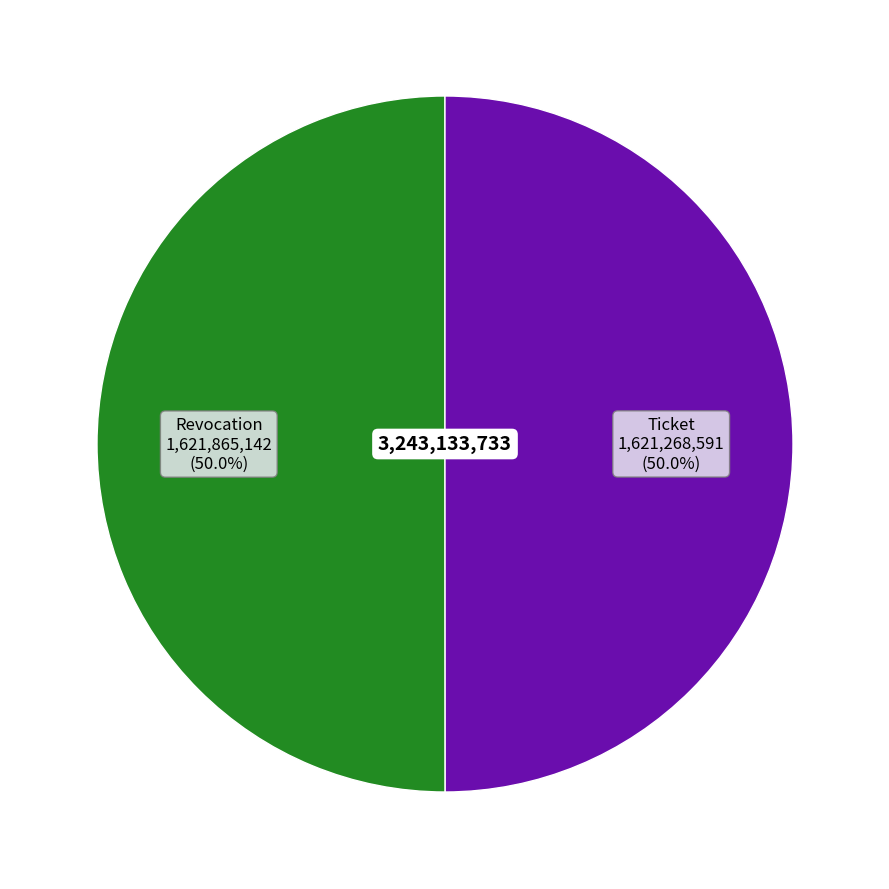

True or false: Revocation accounts for 50% of the total.

True